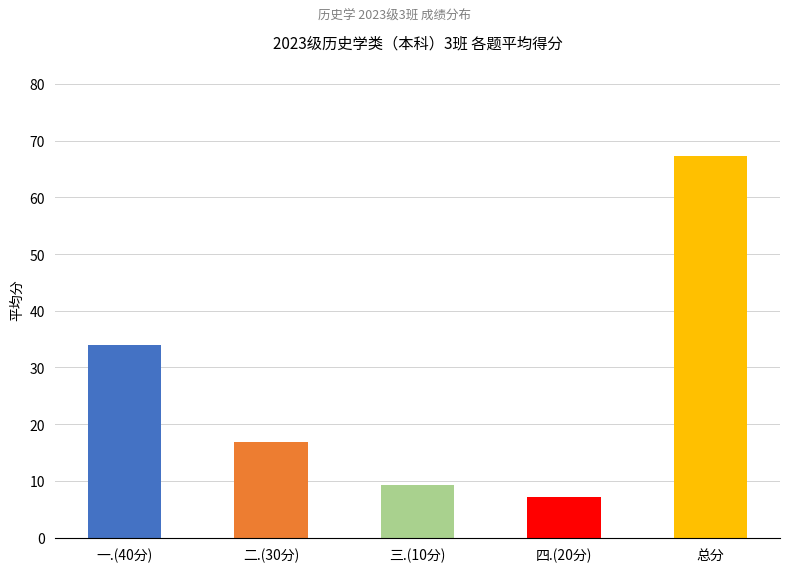

What value does the 二.(30分) series have at 20, to the nearest 5?

20